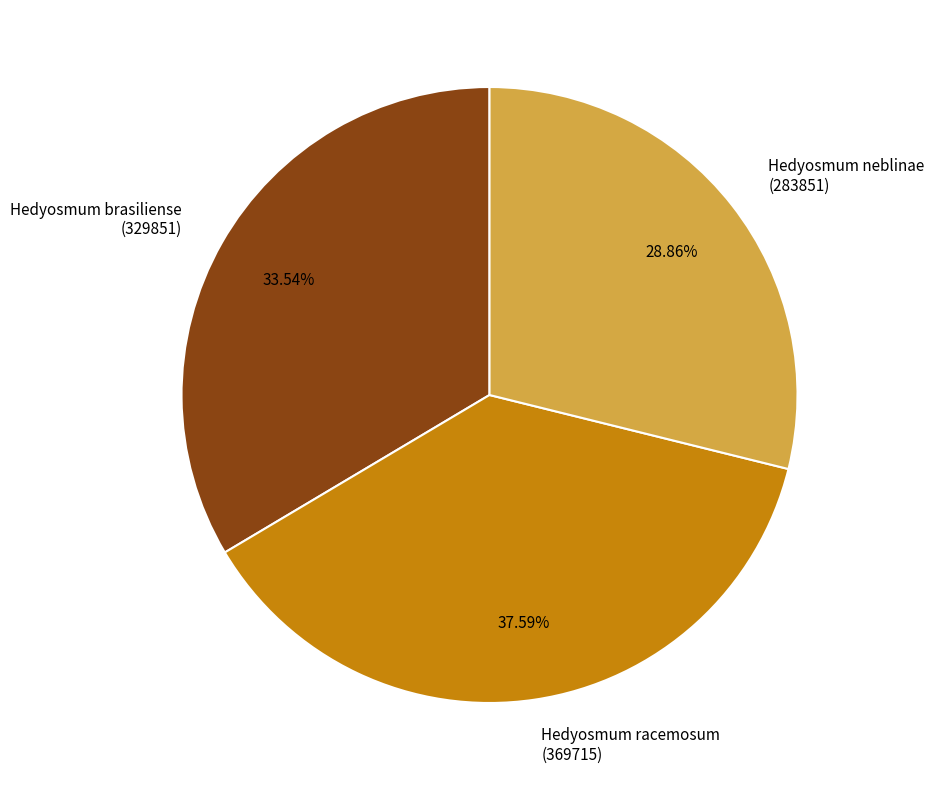

To the nearest percent, what is the average slice percentage?

33%